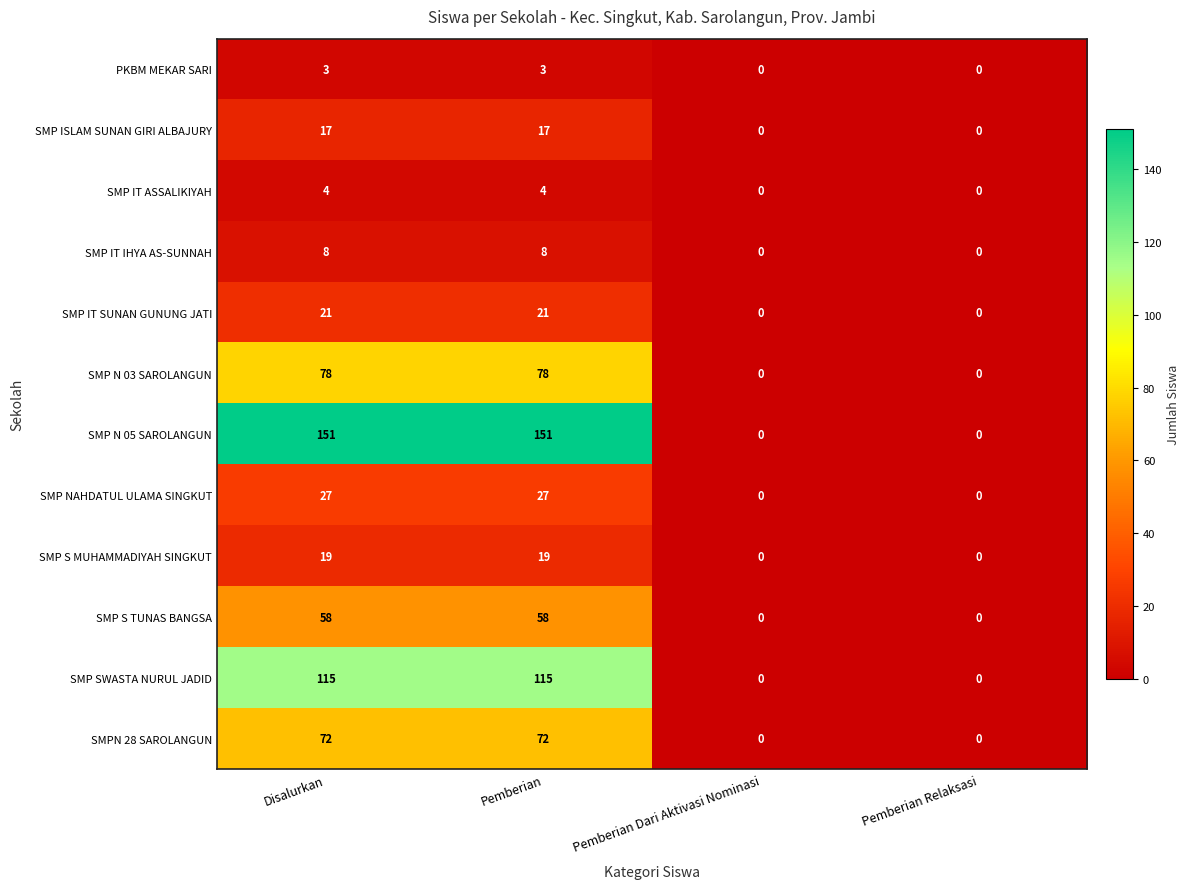

The value of SMP N 03 SAROLANGUN at Pemberian is 127. True or false?

False